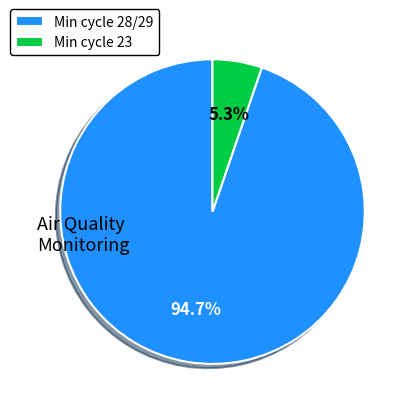

Does Min cycle 28/29 account for over 50% of the chart?

Yes